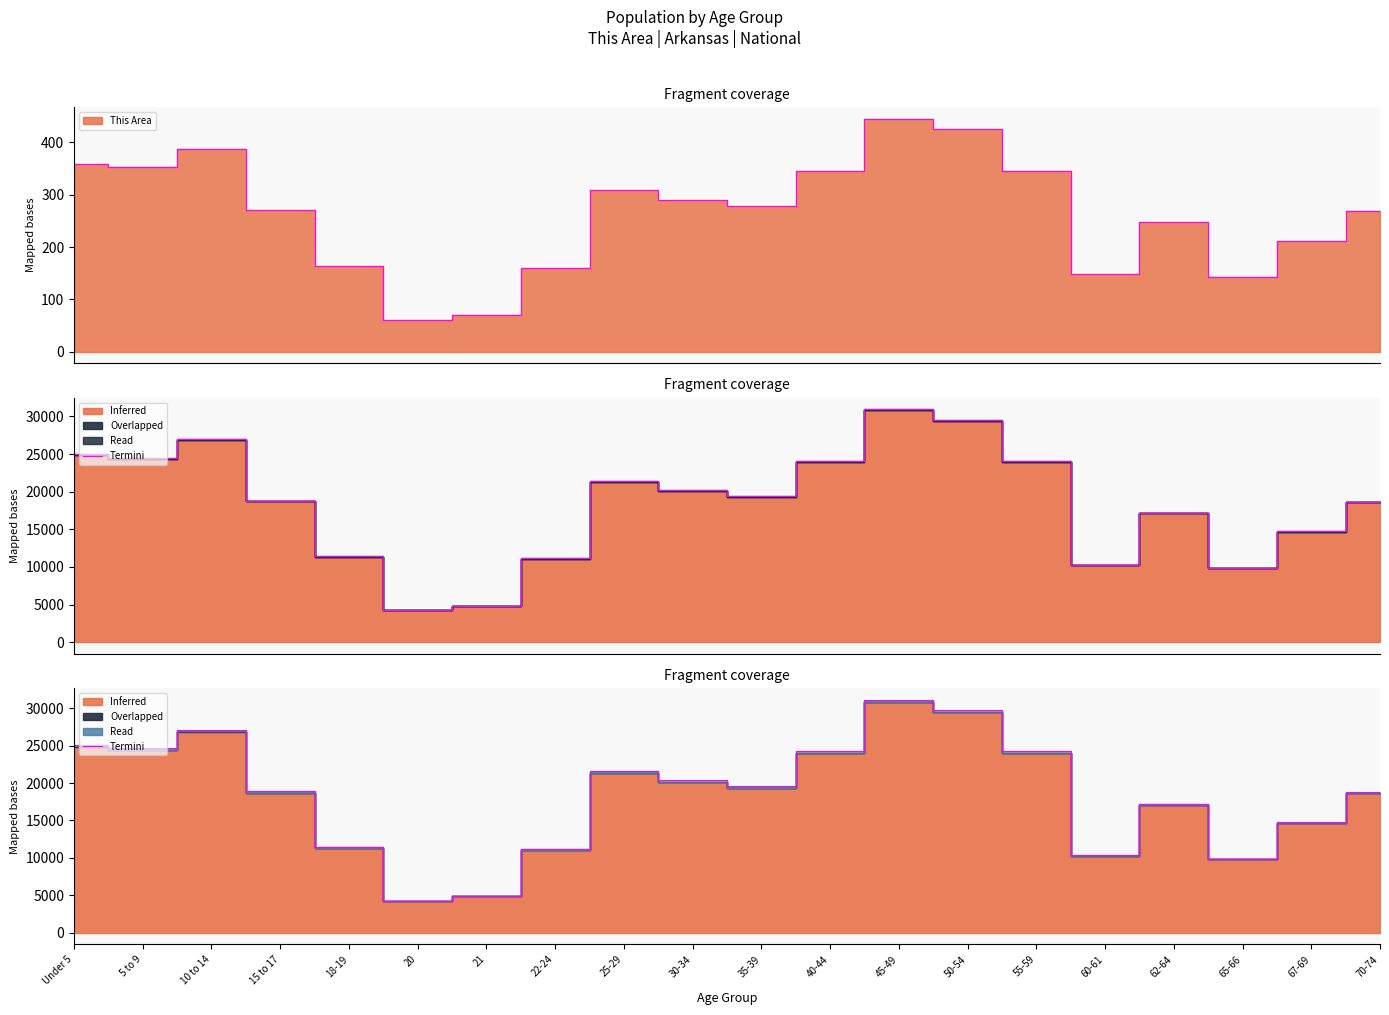

At which label does the data first exceed 19592?

Under 5